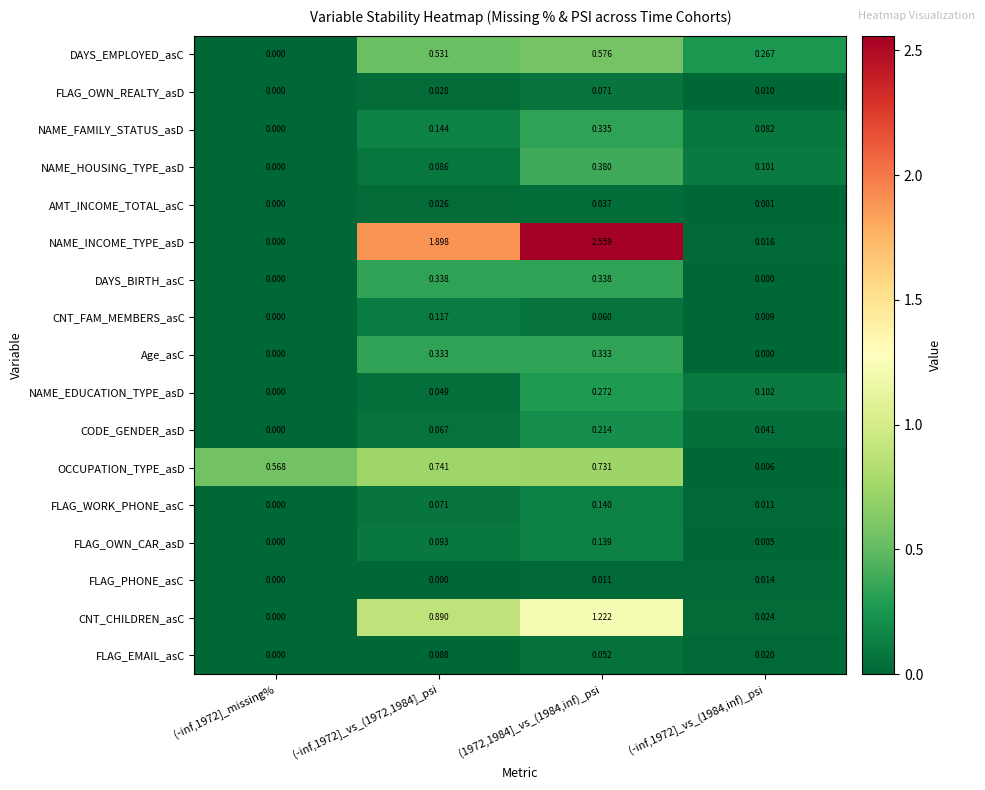

Which series has the largest total across all categories?

NAME_INCOME_TYPE_asD